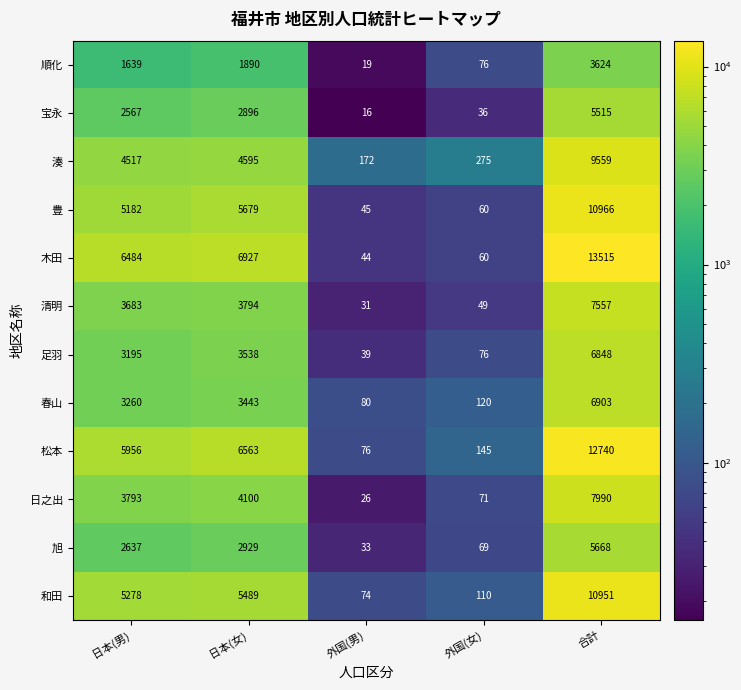

What is the total value across all series at 外国(女)?

1147